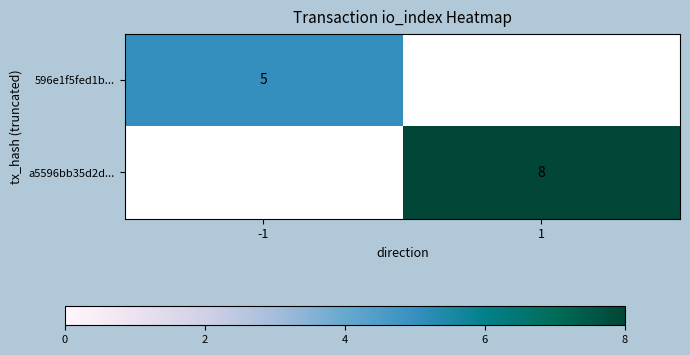

The 596e1f5fed1b... series shows 2 at -1. True or false?

False